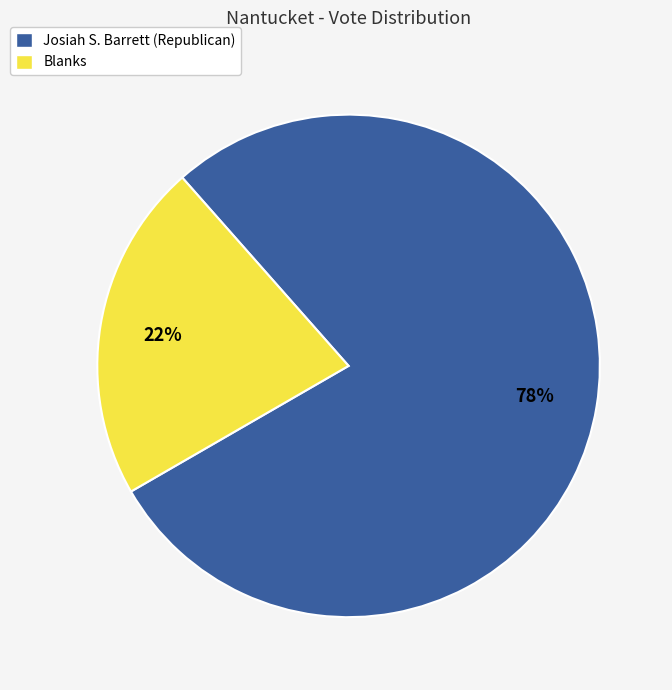

Is it true that Josiah S. Barrett (Republican) is 78% of the pie?

True